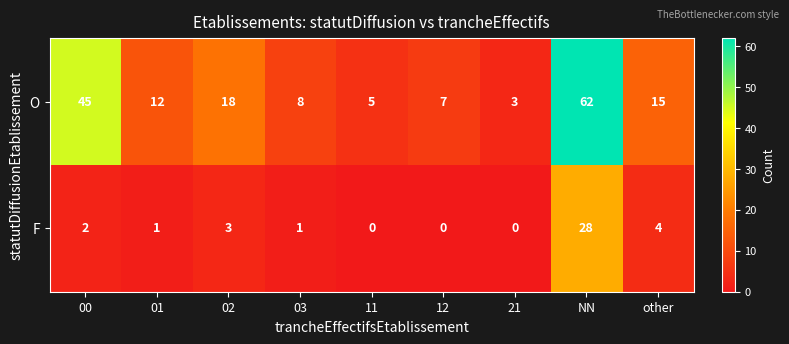

How many values in the F series are below 1?

3